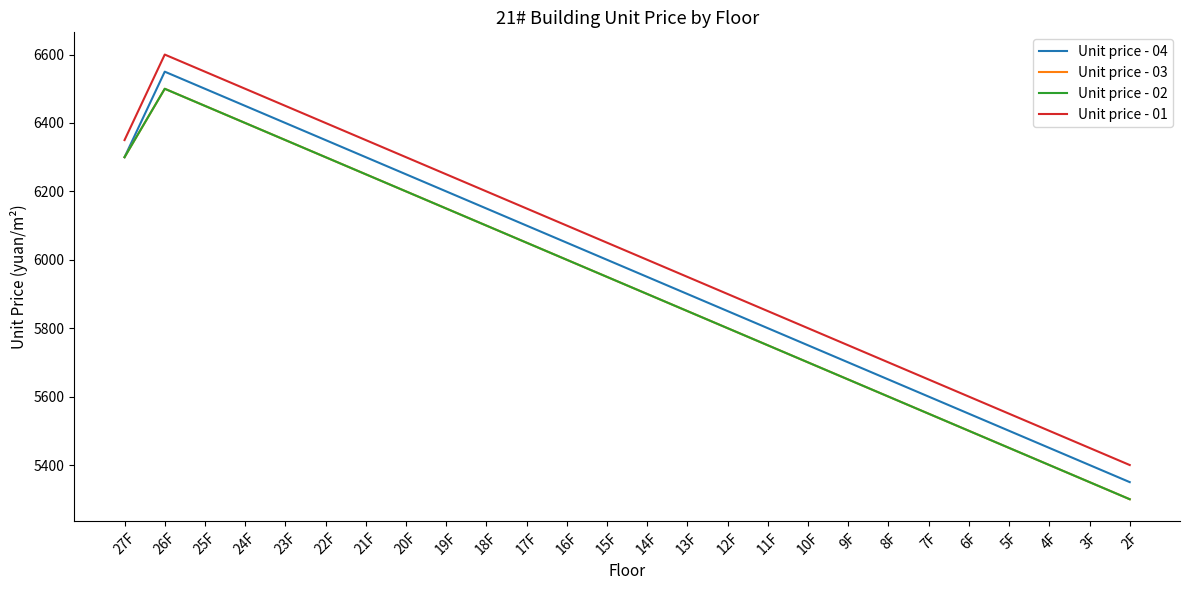

Rank the series by their maximum value, from highest to lowest.

Unit price - 01, Unit price - 04, Unit price - 03, Unit price - 02